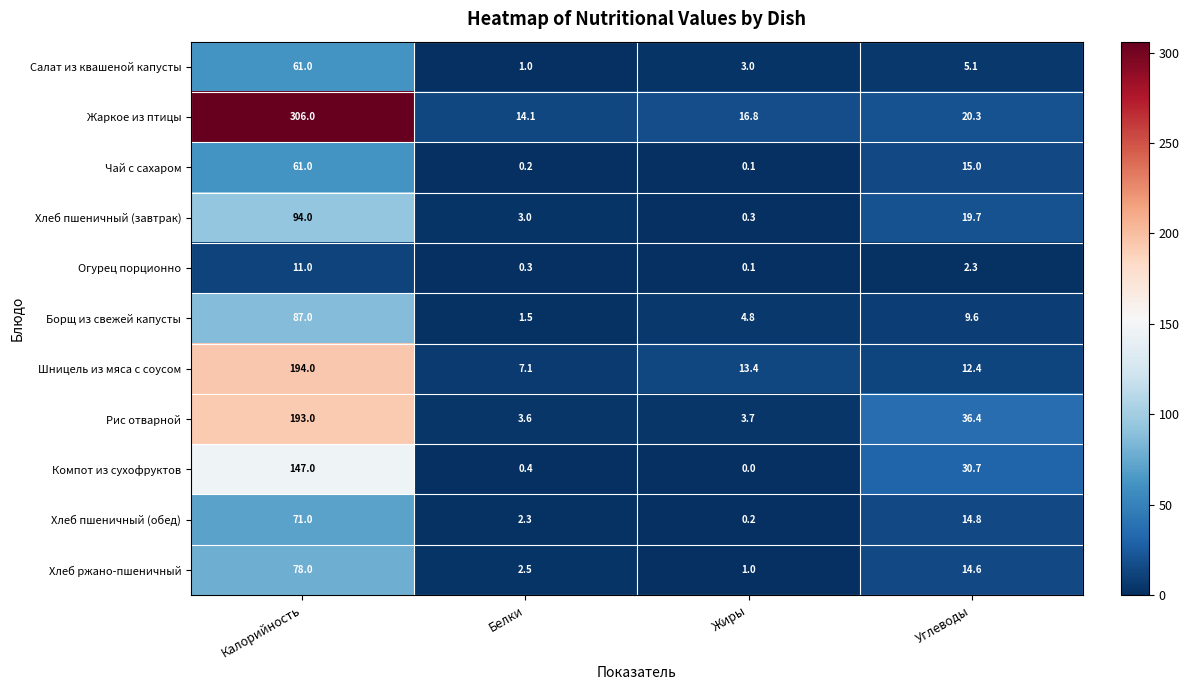

Rank the categories by Огурец порционно value from highest to lowest.

Калорийность, Углеводы, Белки, Жиры